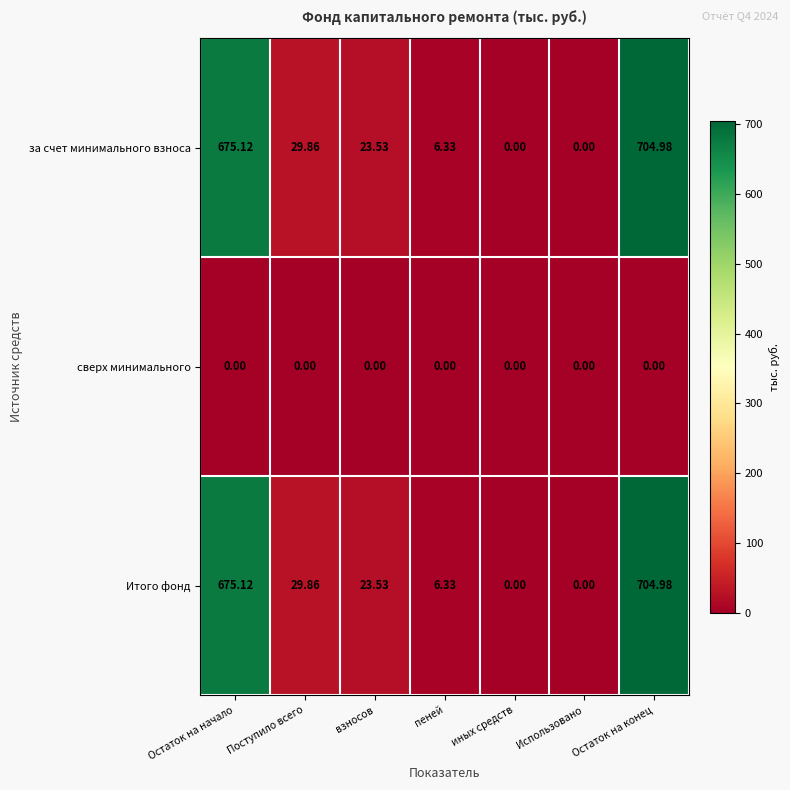

Which category has the highest value in the Итого фонд series?

Остаток на конец